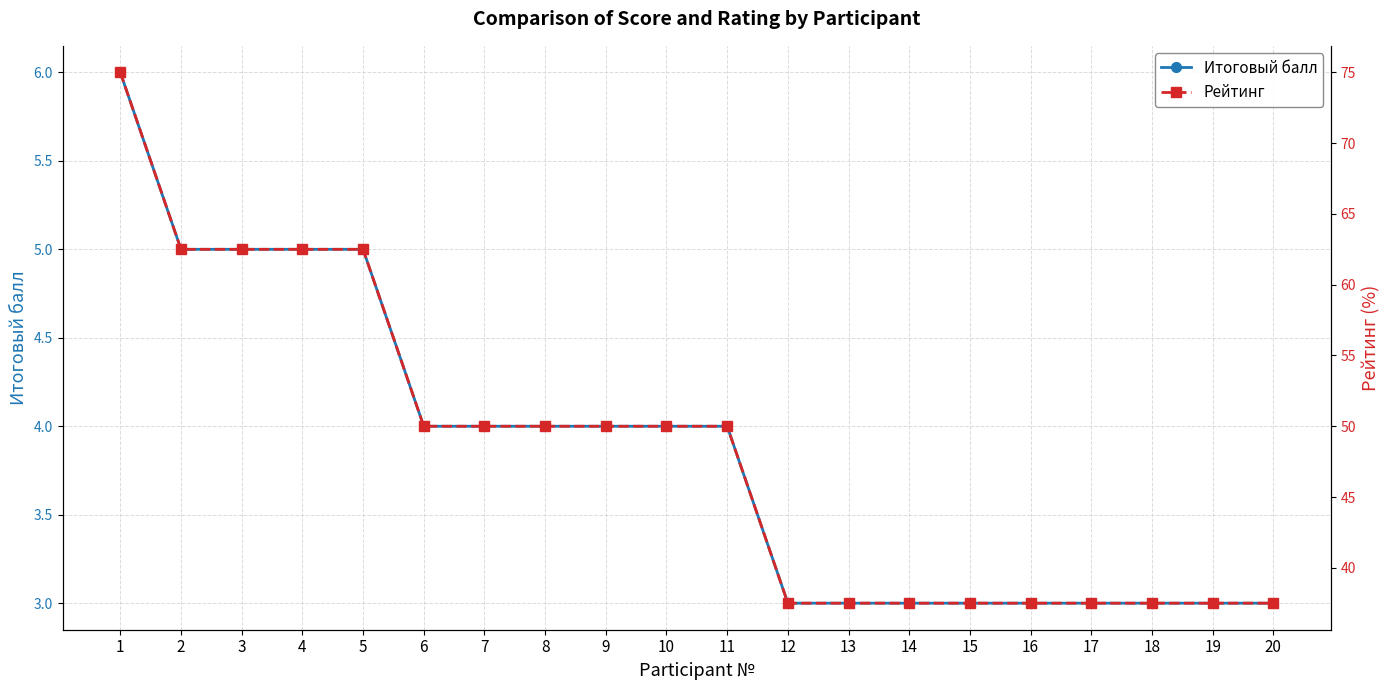

Which label corresponds to the largest value in the chart?

1